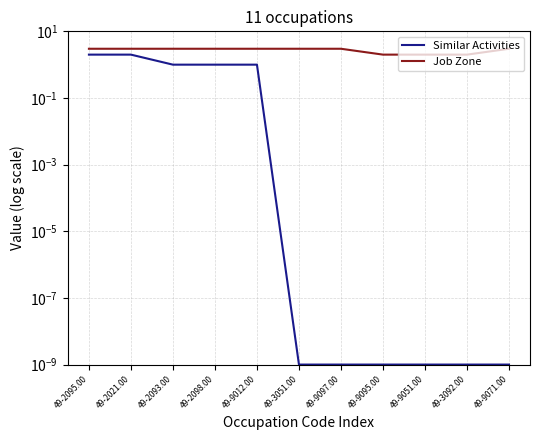

What is the difference between the maximum and second lowest values in the Similar Activities series?

2.0